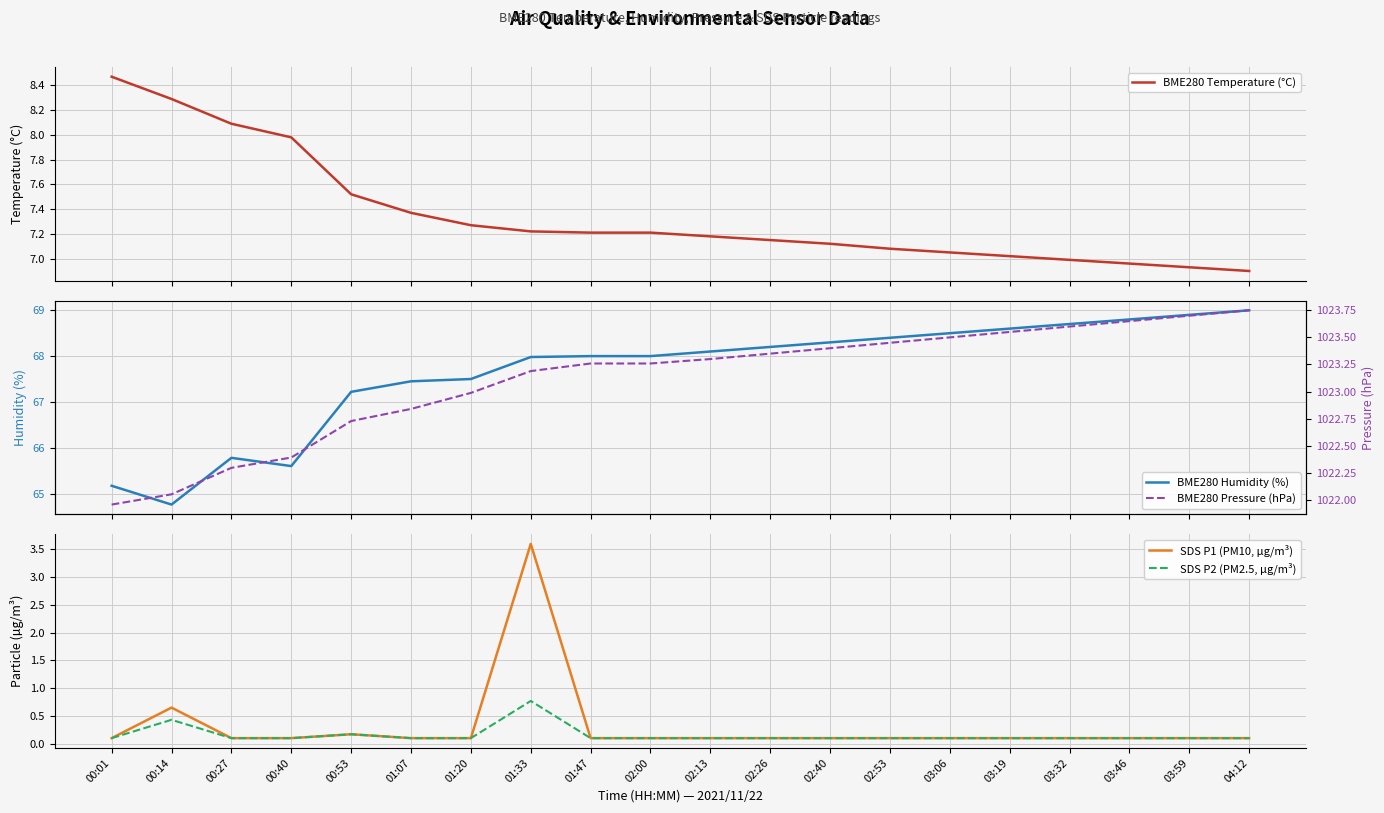

Reading right to left, transcribe all the data shown in this chart.

BME280 Temperature (°C): 6.9	6.9	7.0	7.0	7.0	7.0	7.1	7.1	7.2	7.2	7.2	7.2	7.2	7.3	7.4	7.5	8.0	8.1	8.3	8.5
BME280 Humidity (%): 69.0	68.9	68.8	68.7	68.6	68.5	68.4	68.3	68.2	68.1	68.0	68.0	68.0	67.5	67.5	67.2	65.6	65.8	64.8	65.2
SDS P1 (PM10, µg/m³): 0.1	0.1	0.1	0.1	0.1	0.1	0.1	0.1	0.1	0.1	0.1	0.1	3.6	0.1	0.1	0.2	0.1	0.1	0.7	0.1
SDS P2 (PM2.5, µg/m³): 0.1	0.1	0.1	0.1	0.1	0.1	0.1	0.1	0.1	0.1	0.1	0.1	0.8	0.1	0.1	0.2	0.1	0.1	0.4	0.1
BME280 Pressure (hPa): 1023.8	1023.7	1023.6	1023.6	1023.5	1023.5	1023.5	1023.4	1023.4	1023.3	1023.3	1023.3	1023.2	1023.0	1022.8	1022.7	1022.4	1022.3	1022.1	1022.0